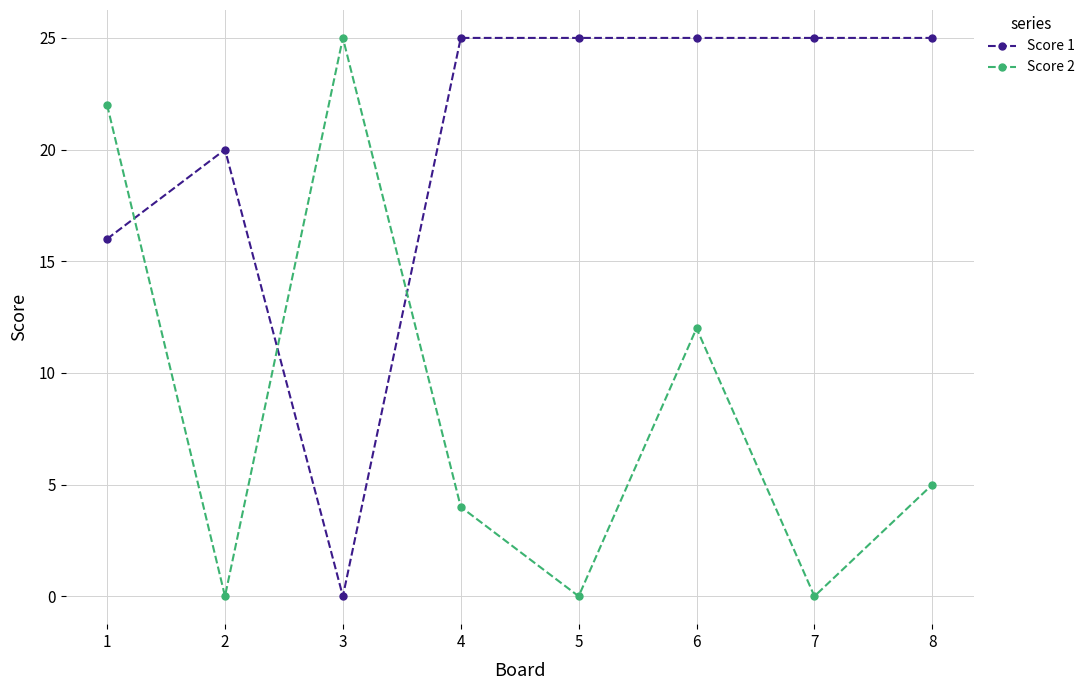

At which category is the sum across all series the highest?

1